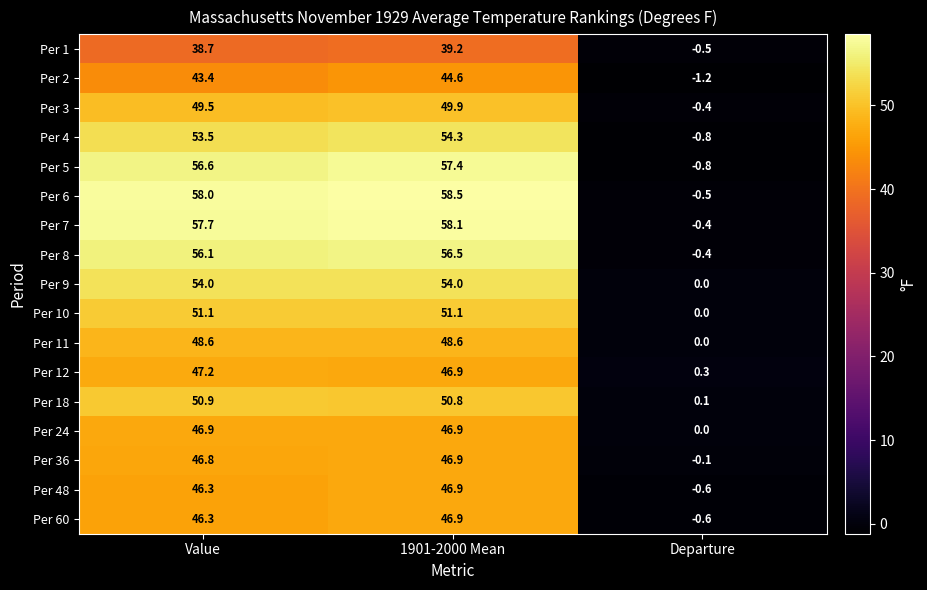

How many positive values does the Per 11 series have?

2